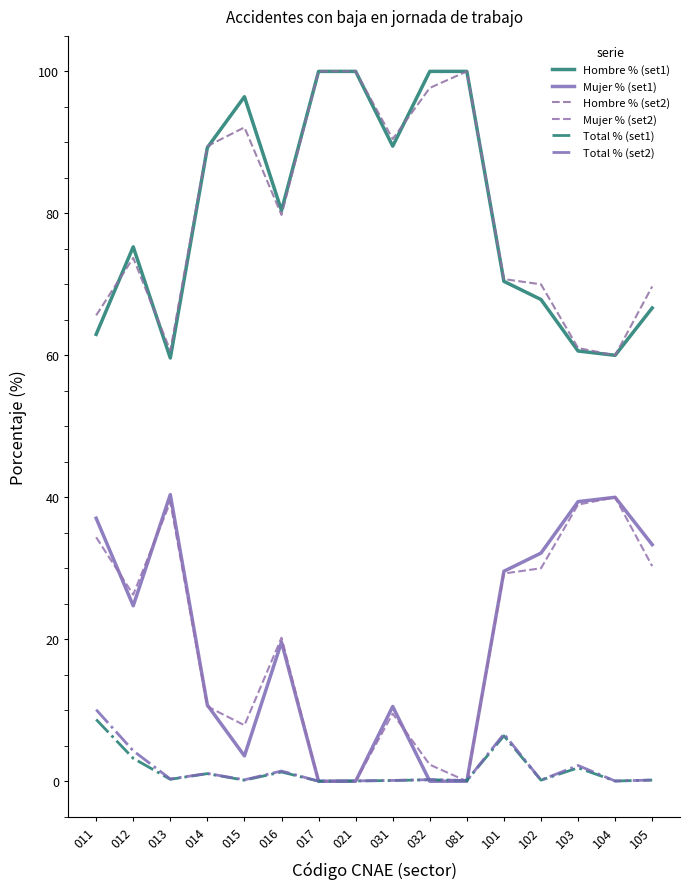

Does the chart display data point markers on the line(s)?

No